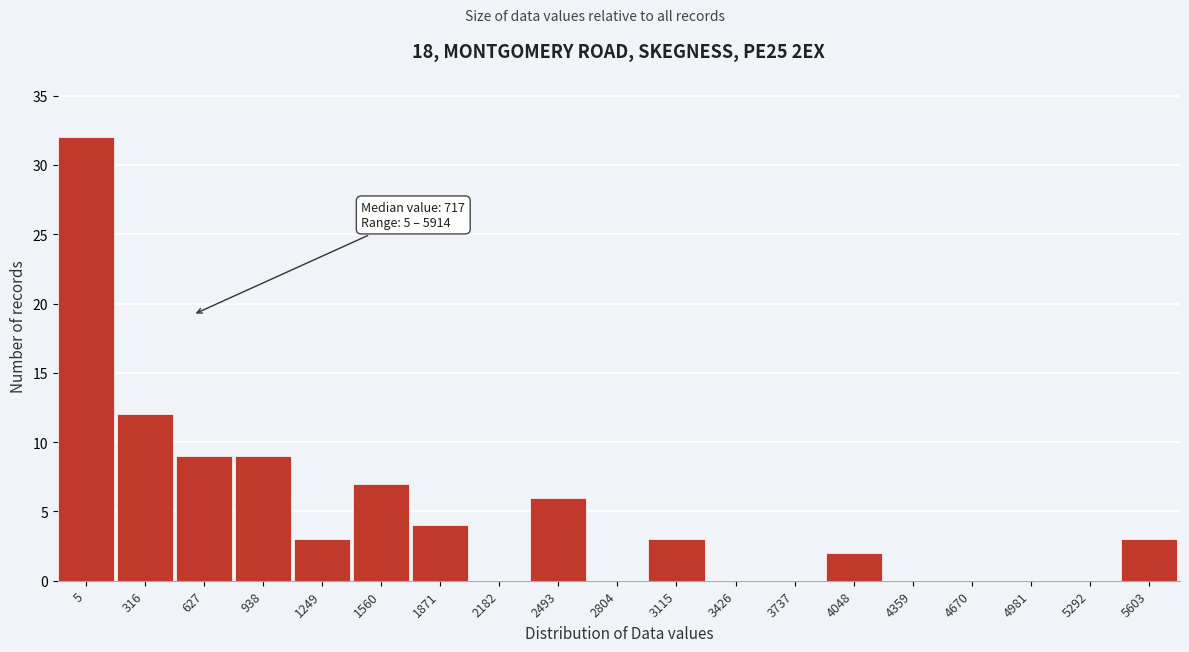

Reading left to right, transcribe all the data shown in this chart.

5=32	316=12	627=9	938=9	1249=3	1560=7	1871=4	2182=0	2493=6	2804=0	3115=3	3426=0	3737=0	4048=2	4359=0	4670=0	4981=0	5292=0	5603=3